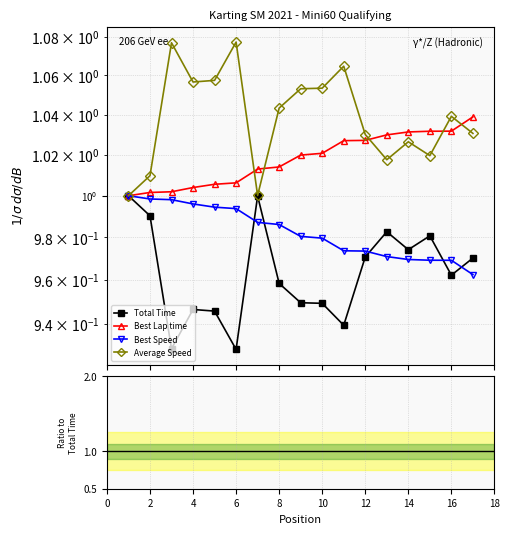

True or false: Best Lap time and Best Speed cross at least once.

False